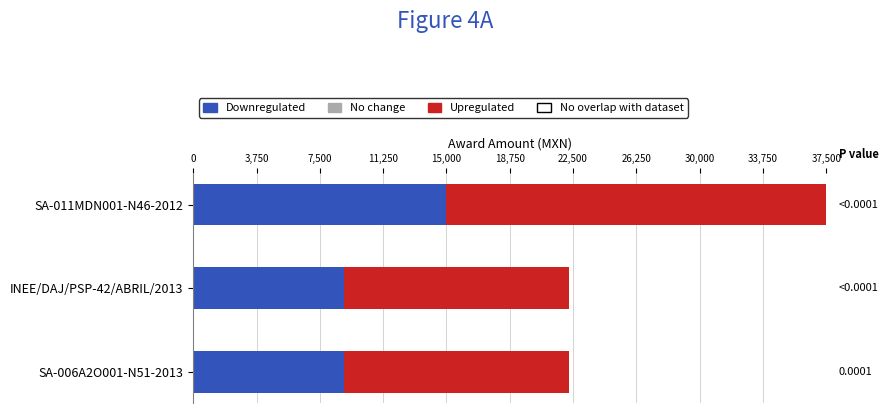

What is the lowest value of the Downregulated series?

8904